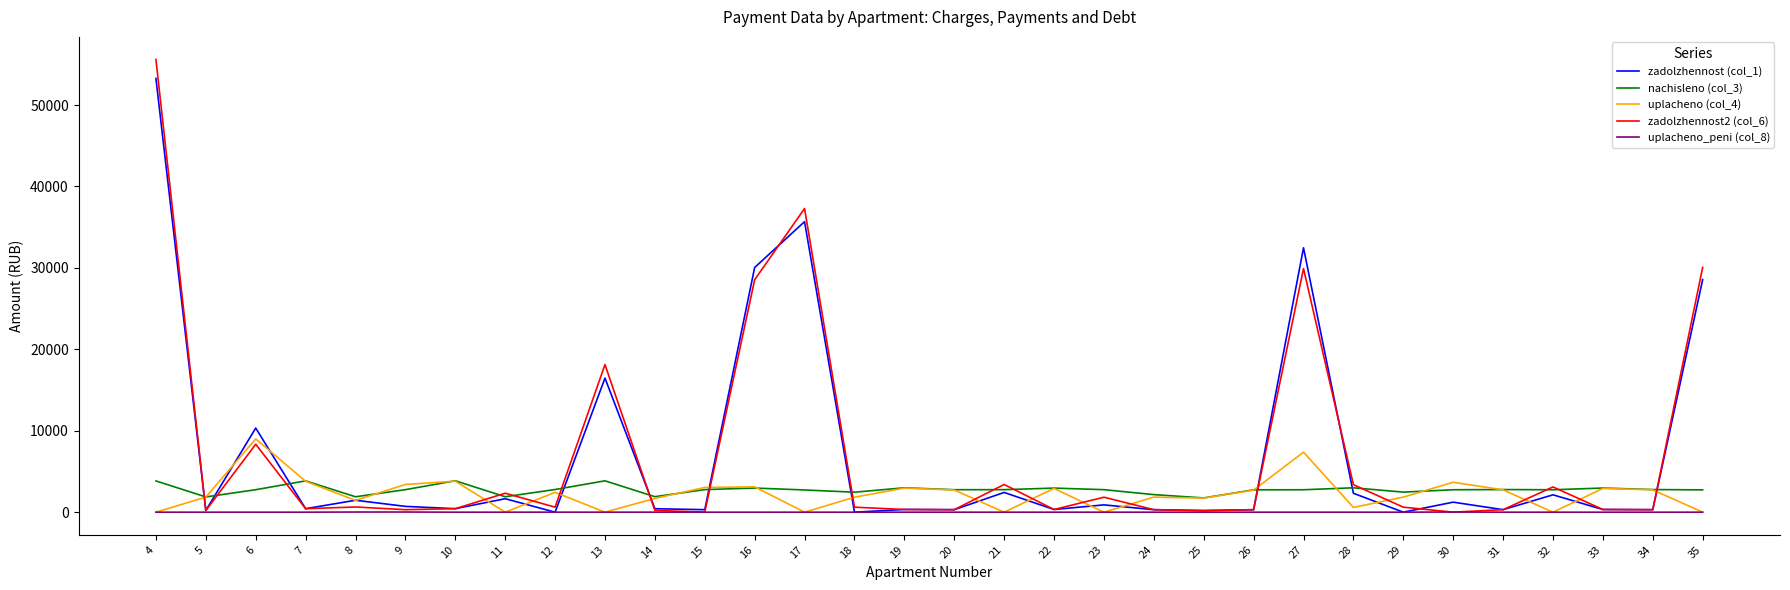

The value of uplacheno_peni (col_8) at 33 is 0.0. True or false?

True